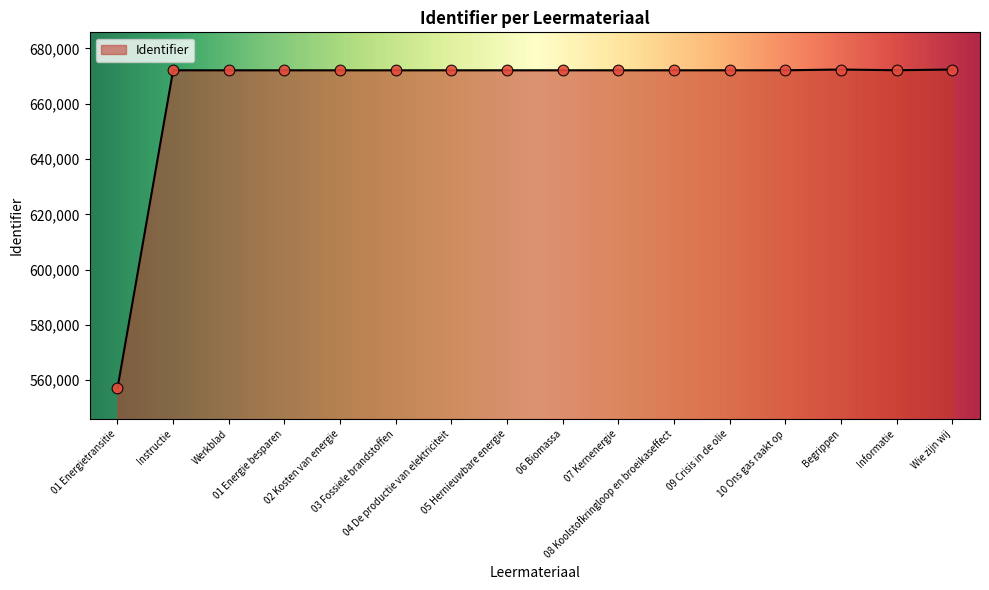

Approximately how many times larger is the value at 01 Energie besparen compared to 01 Energietransitie?

1.2